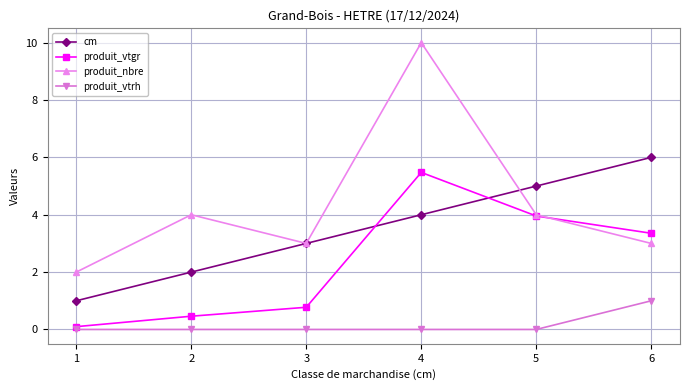

Rank the series at 1 from lowest to highest value.

produit_vtrh, produit_vtgr, cm, produit_nbre